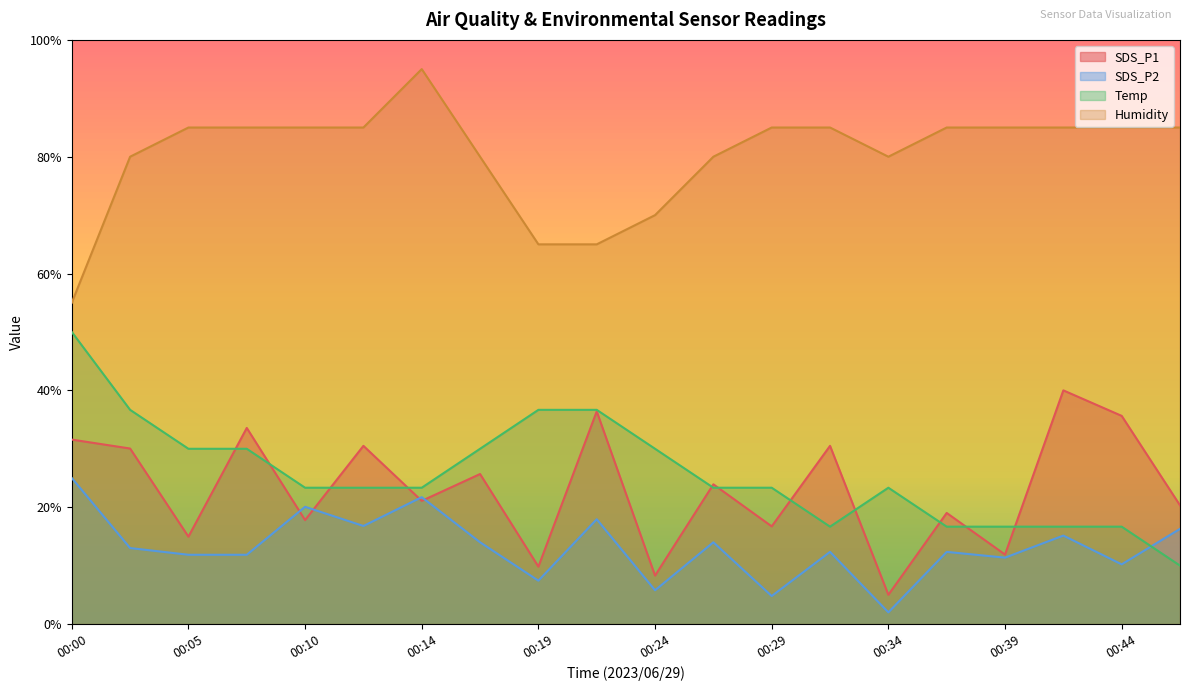

How many series are shown in this chart?

4